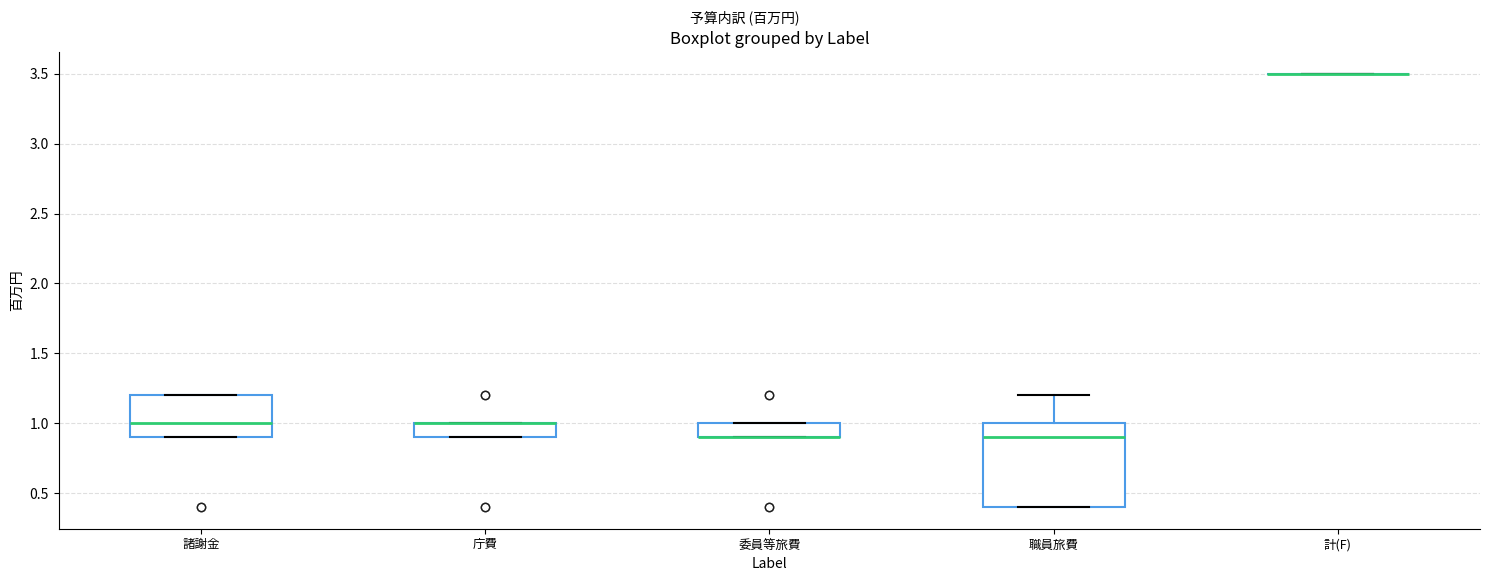

Where does the median line of the box for 職員旅費 sit on the y-axis? The values are not printed on the chart, so give them approximately, as read against the axis.

0.9